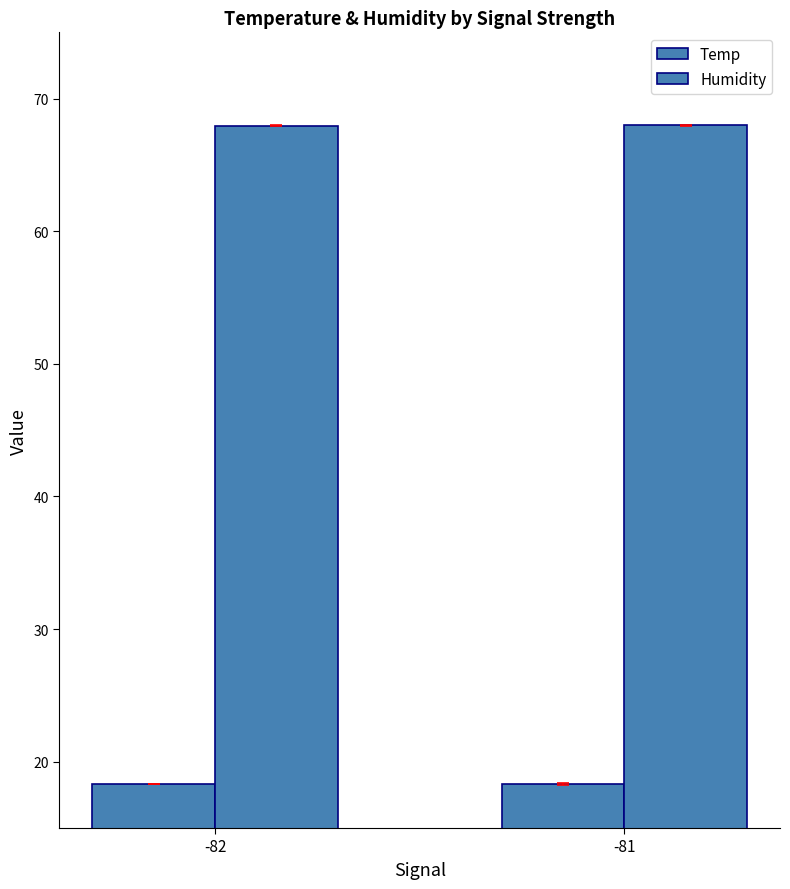

Is it true that Temp equals 27.7 at -82?

False